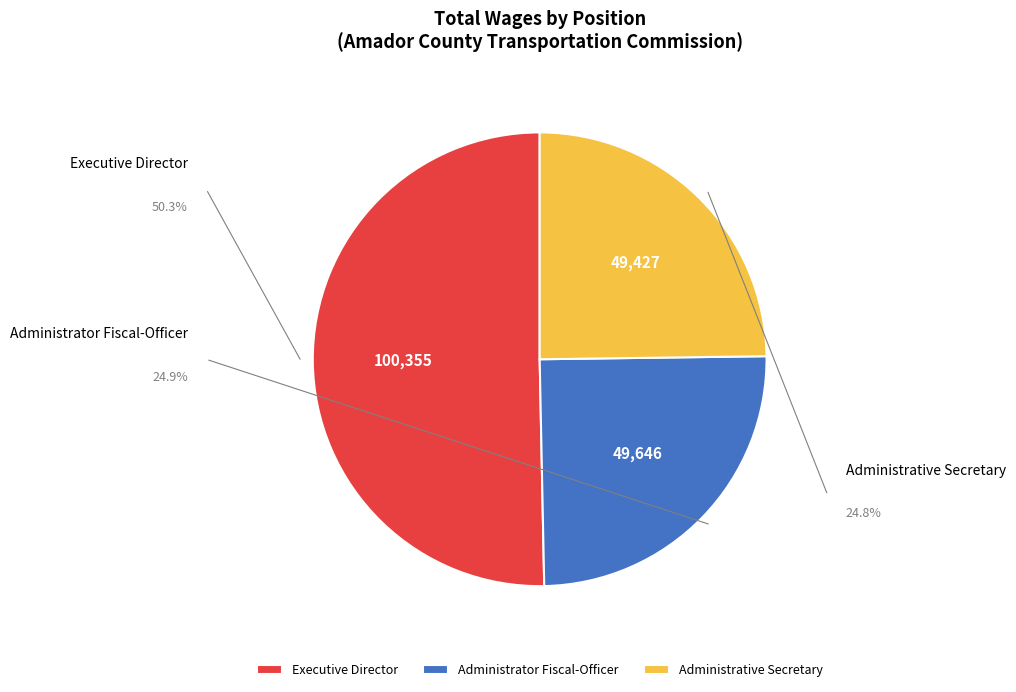

What is the change in value from Administrator Fiscal-Officer to Administrative Secretary?

-219